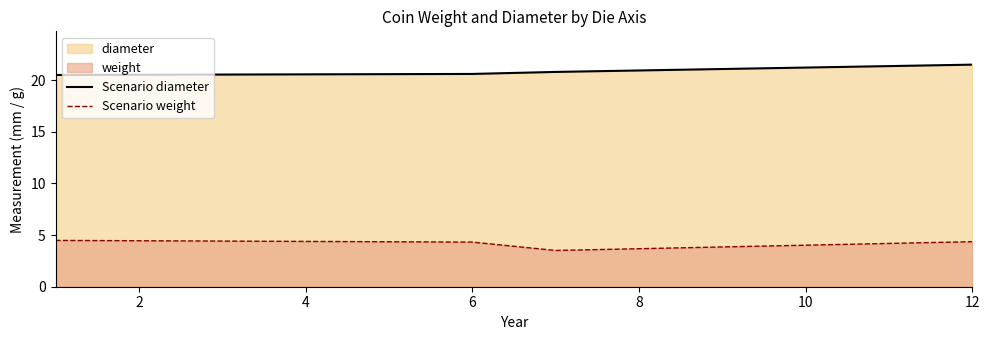

What is the maximum value for Scenario diameter?

21.5